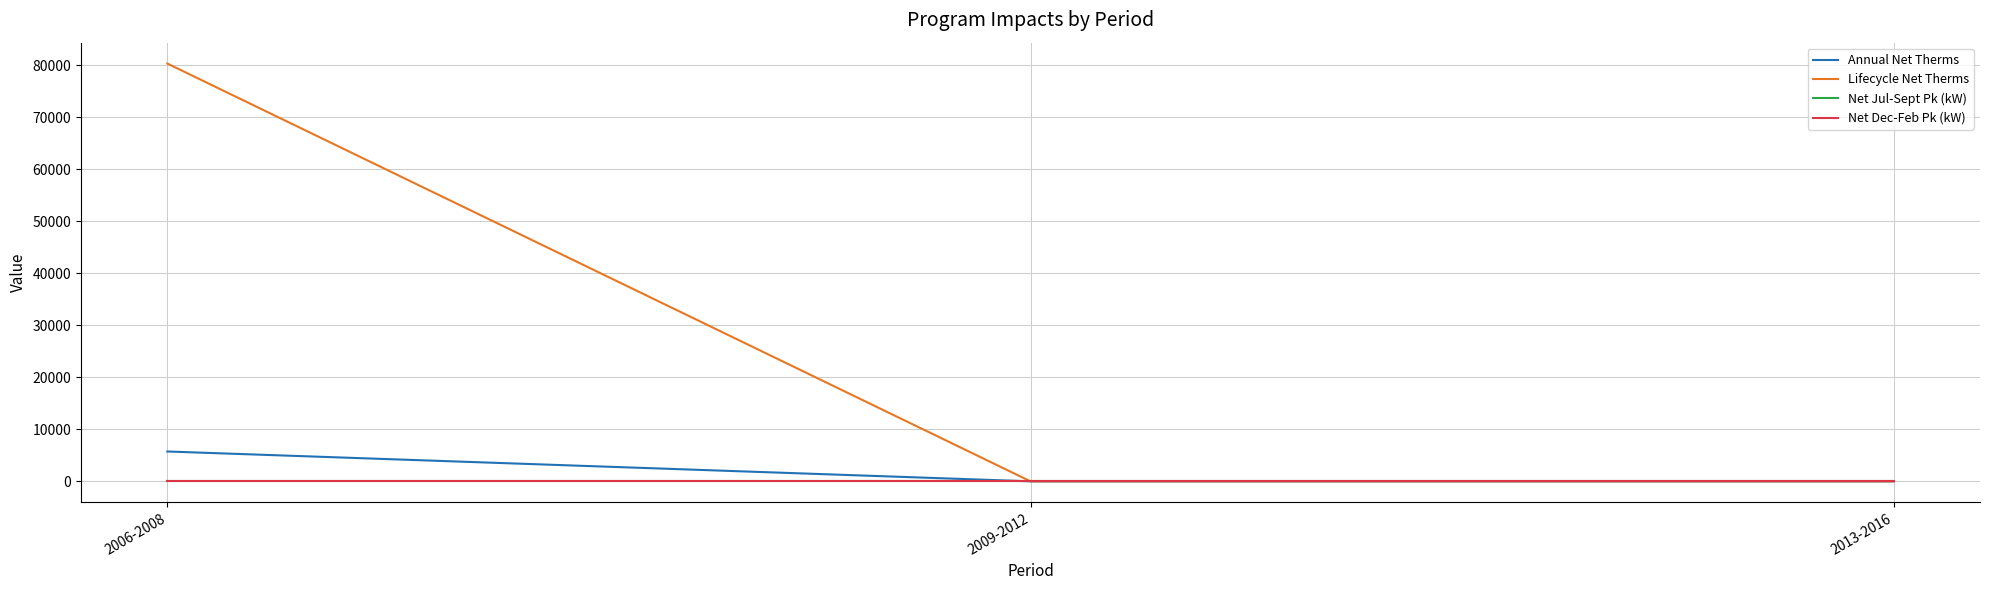

Does the chart display data point markers on the line(s)?

No